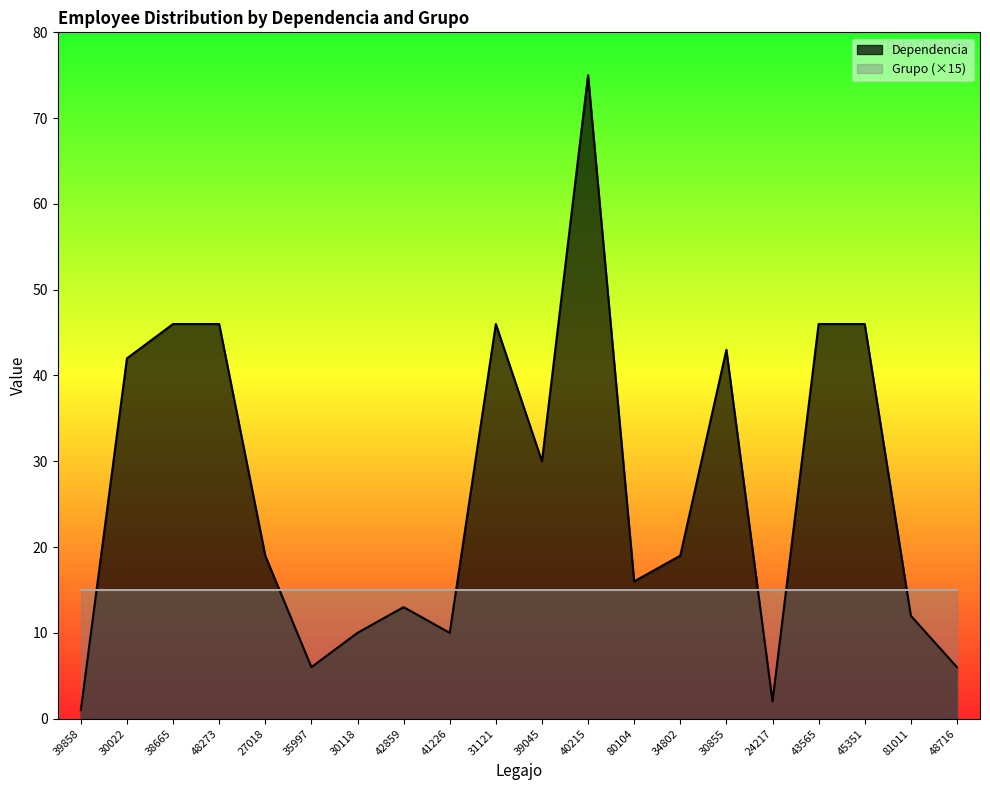

What is the sum of all values?

534